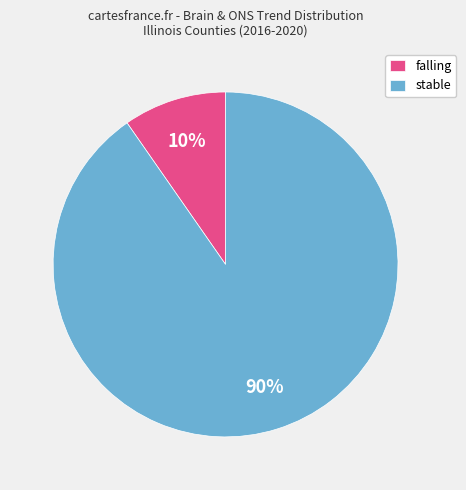

What is the smallest slice in the pie chart?

falling